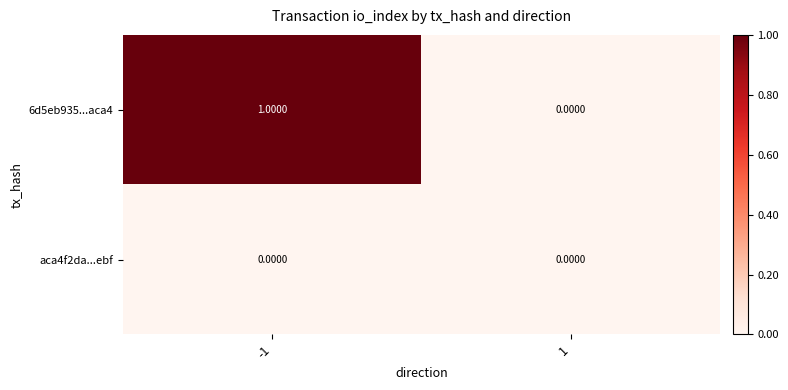

At which category is the sum across all series the highest?

-1